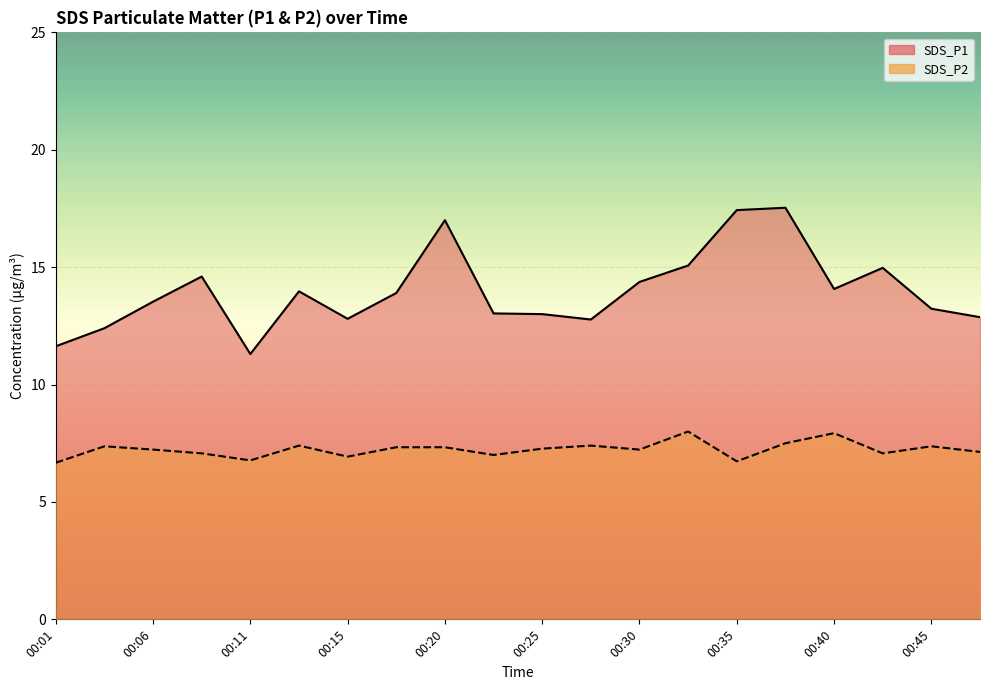

Is the value of SDS_P1 at 00:40 greater than the value of SDS_P2 at 00:23?

Yes